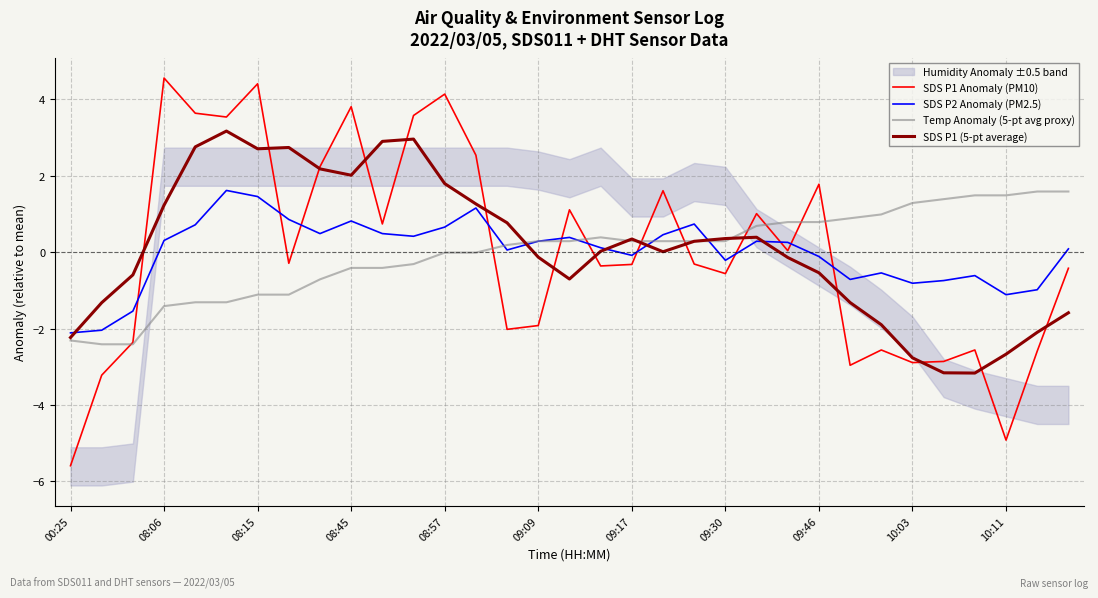

Which category has the lowest value in the SDS P1 Anomaly (PM10) series?

00:25